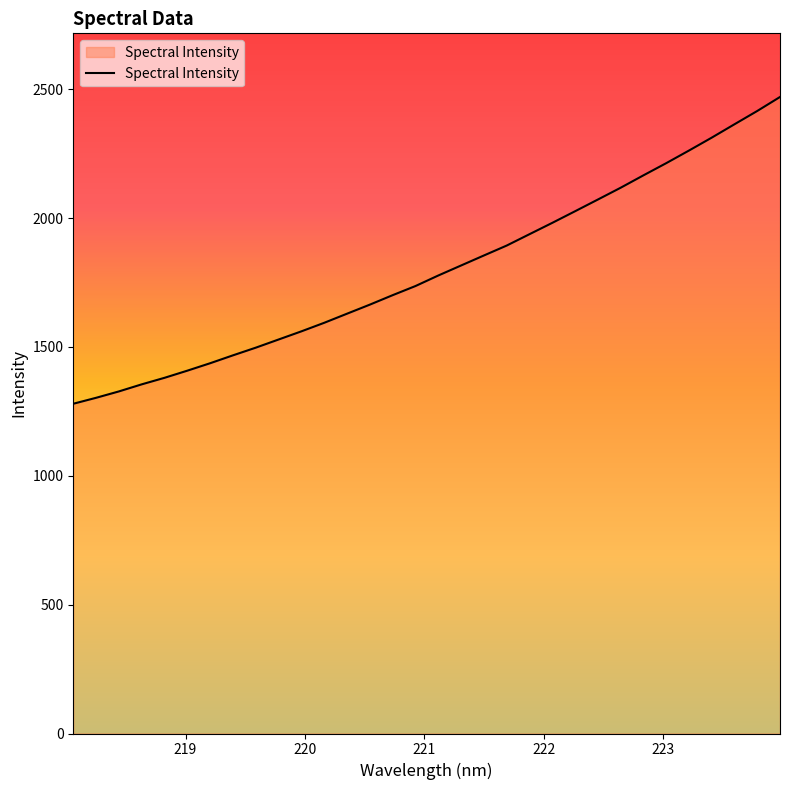

What is the difference between the maximum and minimum values?

1190.5